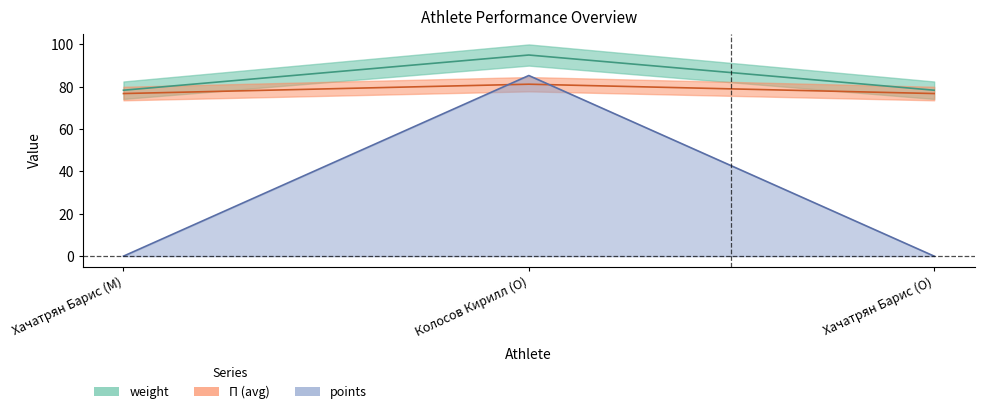

Is the value of points at Хачатрян Барис (M) greater than the value of П_attempt1 at Колосов Кирилл (O)?

No